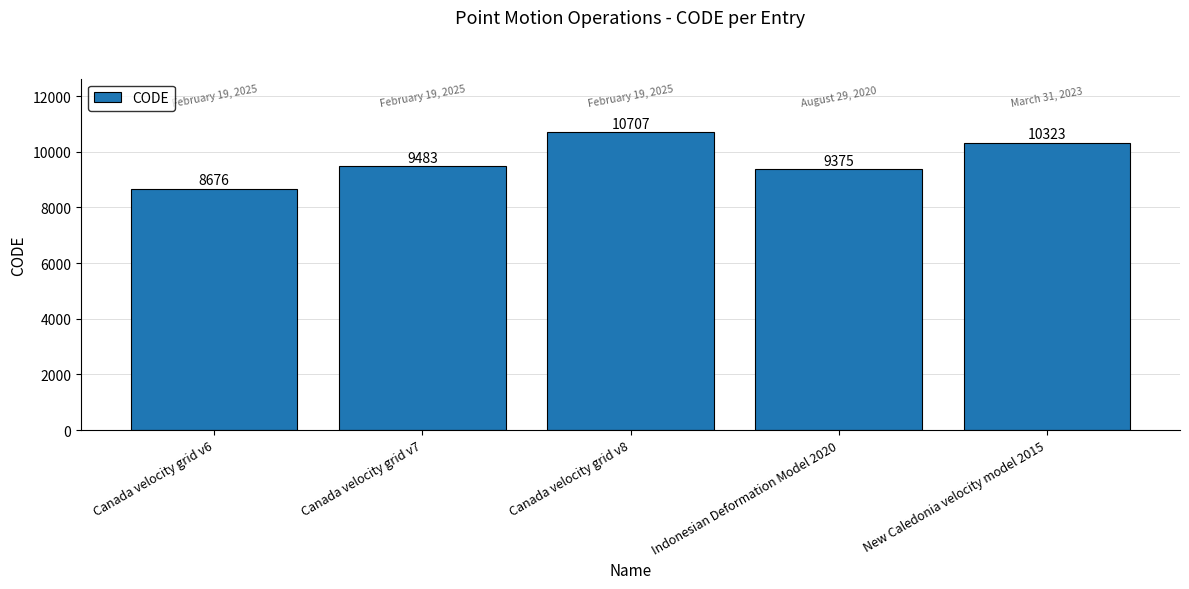

List the labels in order of value, largest first.

Canada velocity grid v8, New Caledonia velocity model 2015, Canada velocity grid v7, Indonesian Deformation Model 2020, Canada velocity grid v6